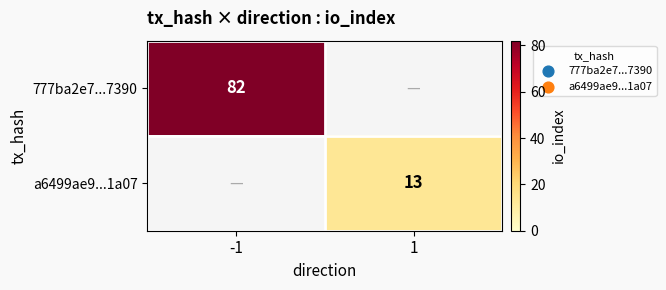

The a6499ae9...1a07 series shows 23 at 1. True or false?

False